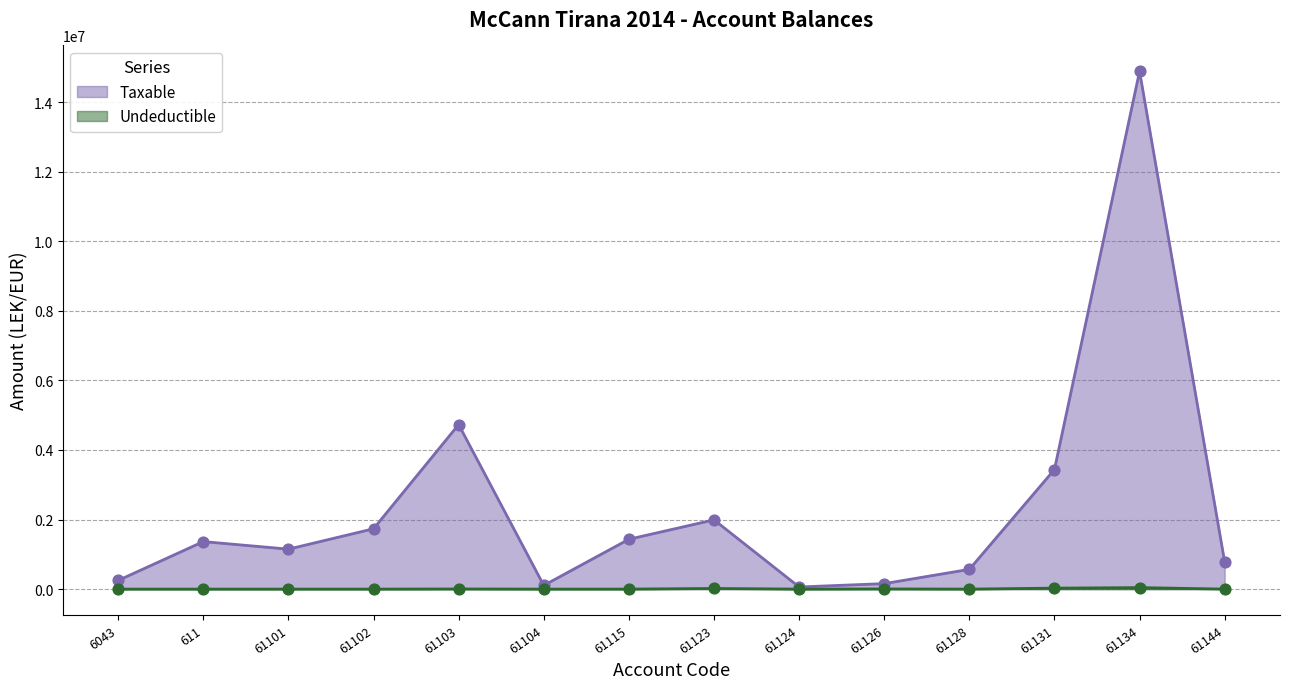

Which series has the largest total across all categories?

Taxable